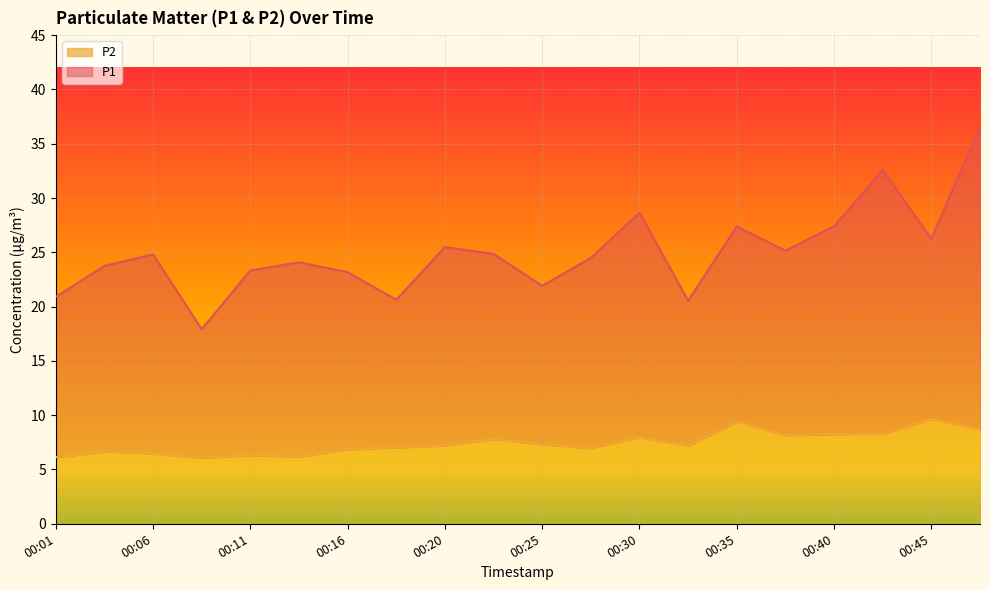

At which label does P2 reach its peak?

00:45